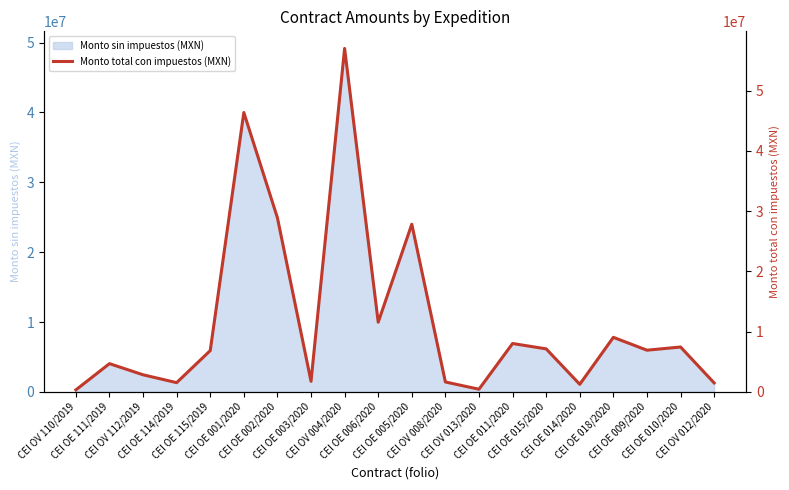

How many interior local valleys (lower than both neighbors) does the data have?

6